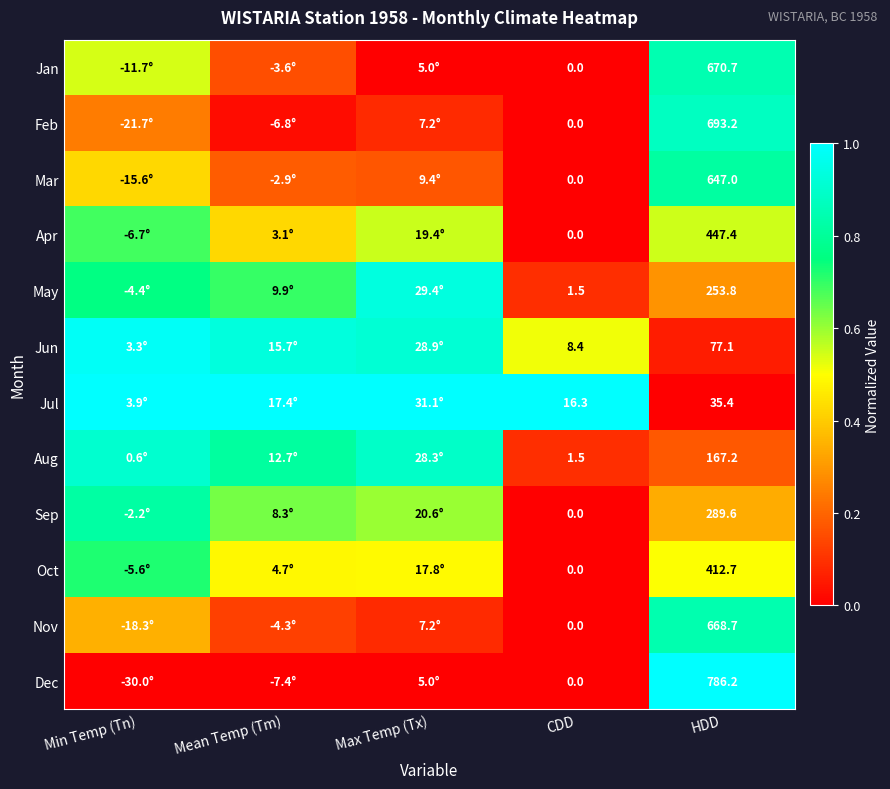

Is the value of Mar at HDD greater than the value of Sep at HDD?

Yes